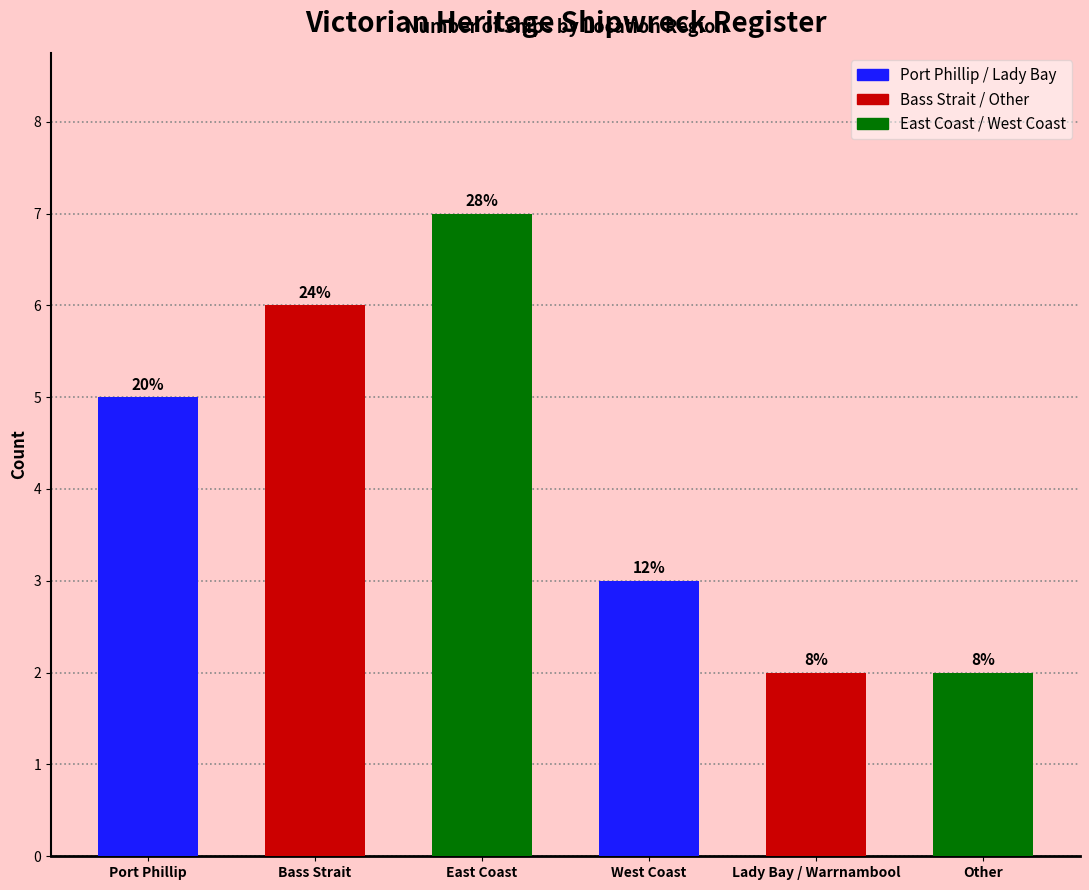

How many bars are there in total?

6